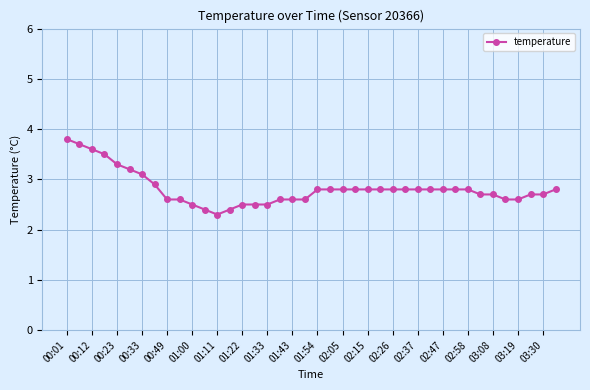

What is the minimum value shown in the chart?

2.3